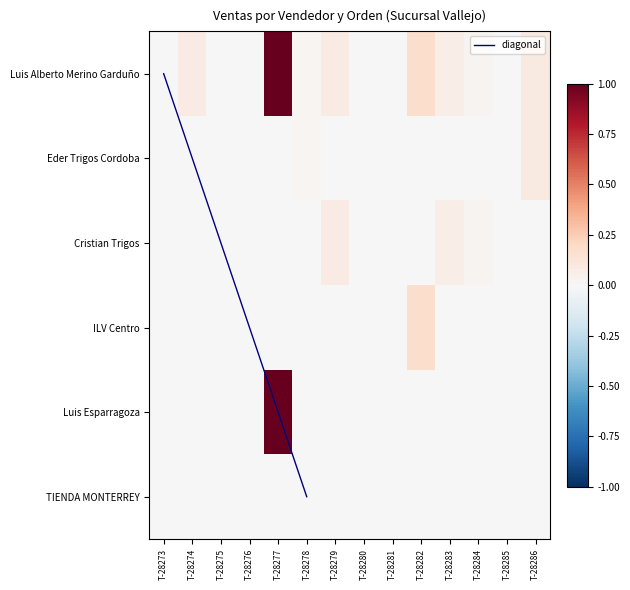

What is the difference between the maximum and second lowest values in the Eder Trigos Cordoba series?

0.1